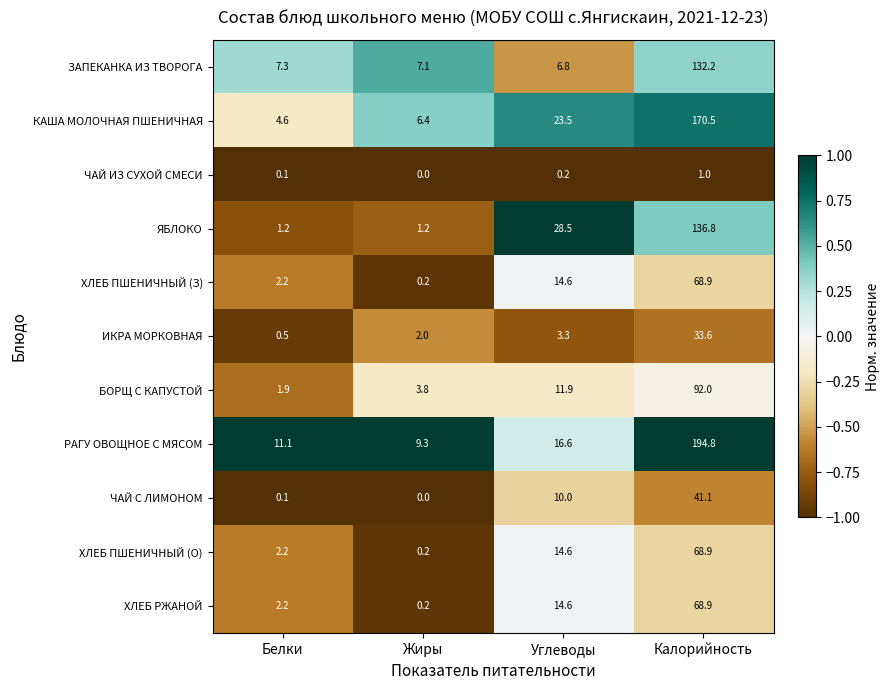

Which label corresponds to the largest value in the chart?

Калорийность